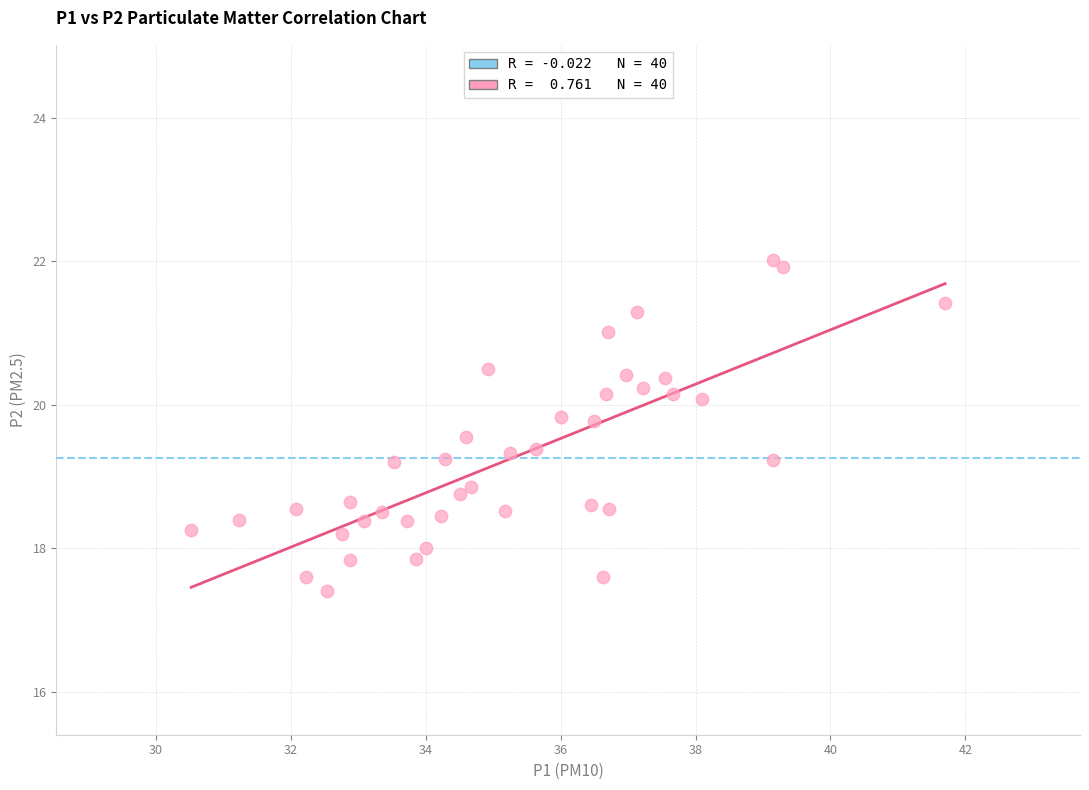

What is the range of X values (max minus min)?

11.2